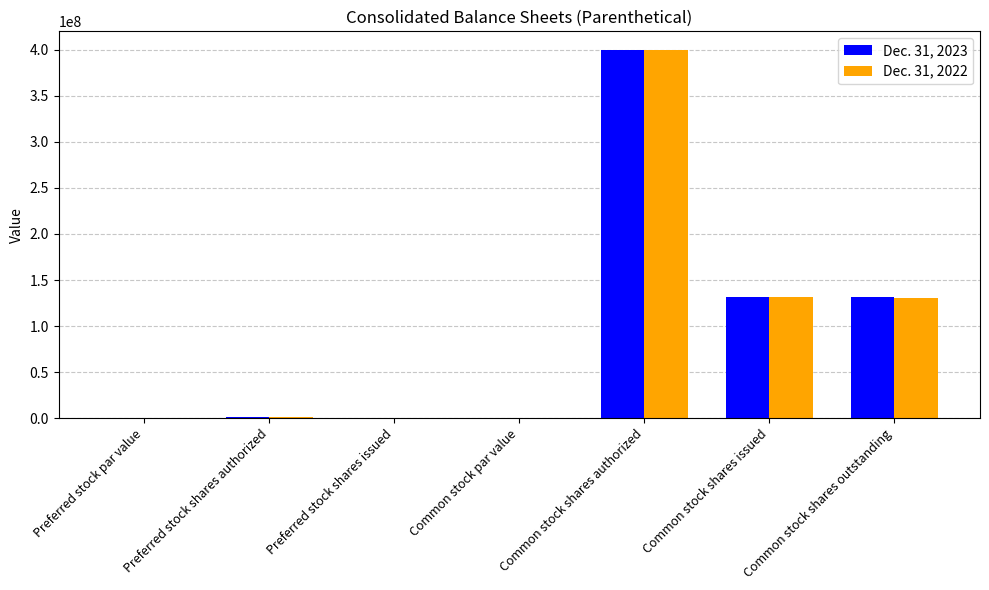

True or false: Dec. 31, 2022 has a value of 131647677 at Common stock shares issued.

True